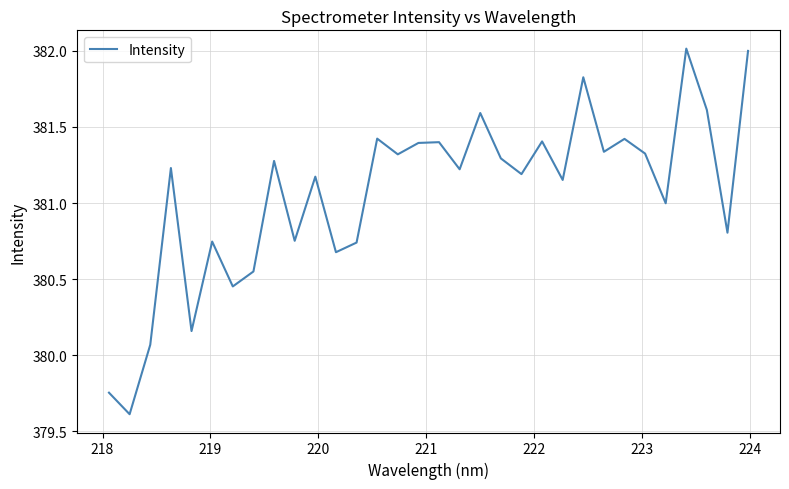

What is the maximum value shown in the chart?

382.0